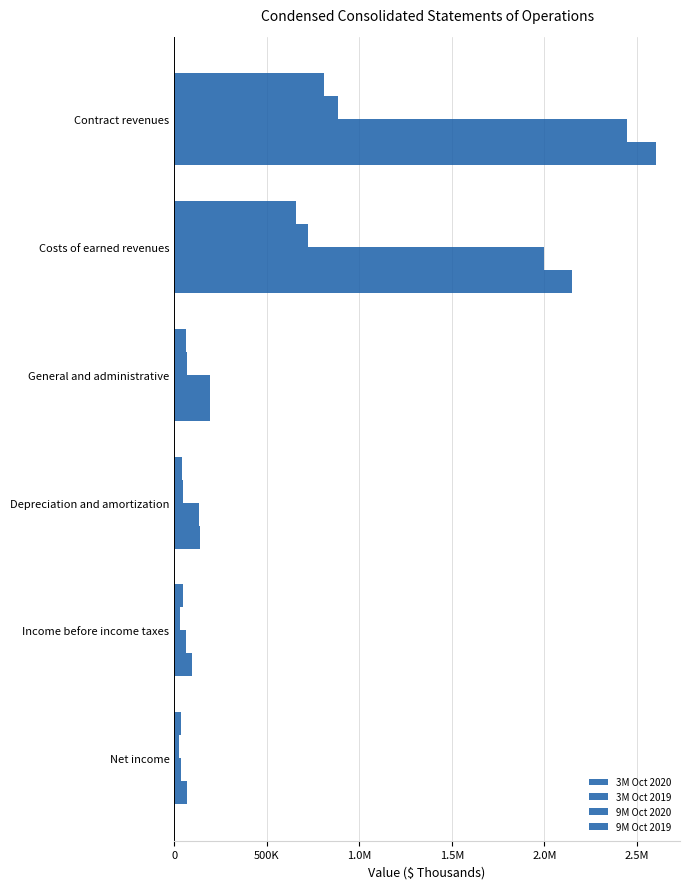

Are the bars grouped side by side (vs. stacked)?

Yes